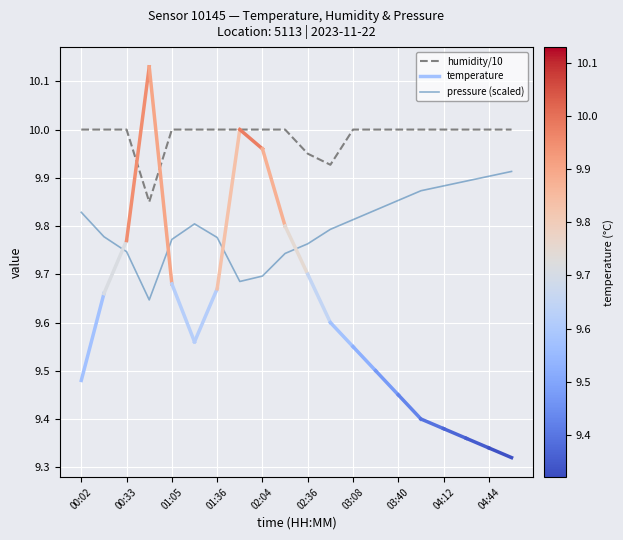

True or false: pressure (scaled) and humidity/10 cross at least once.

False